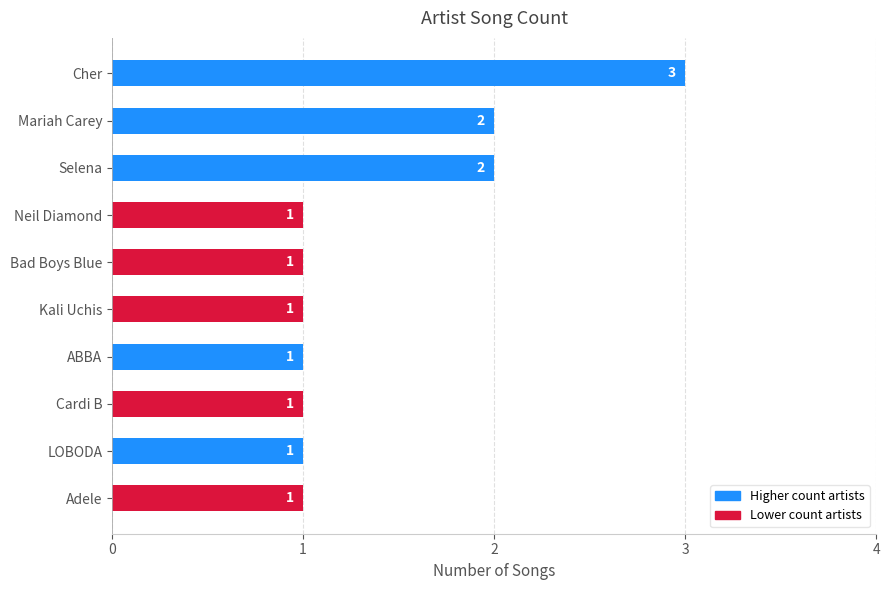

Between Mariah Carey and Cher, which is larger?

Cher